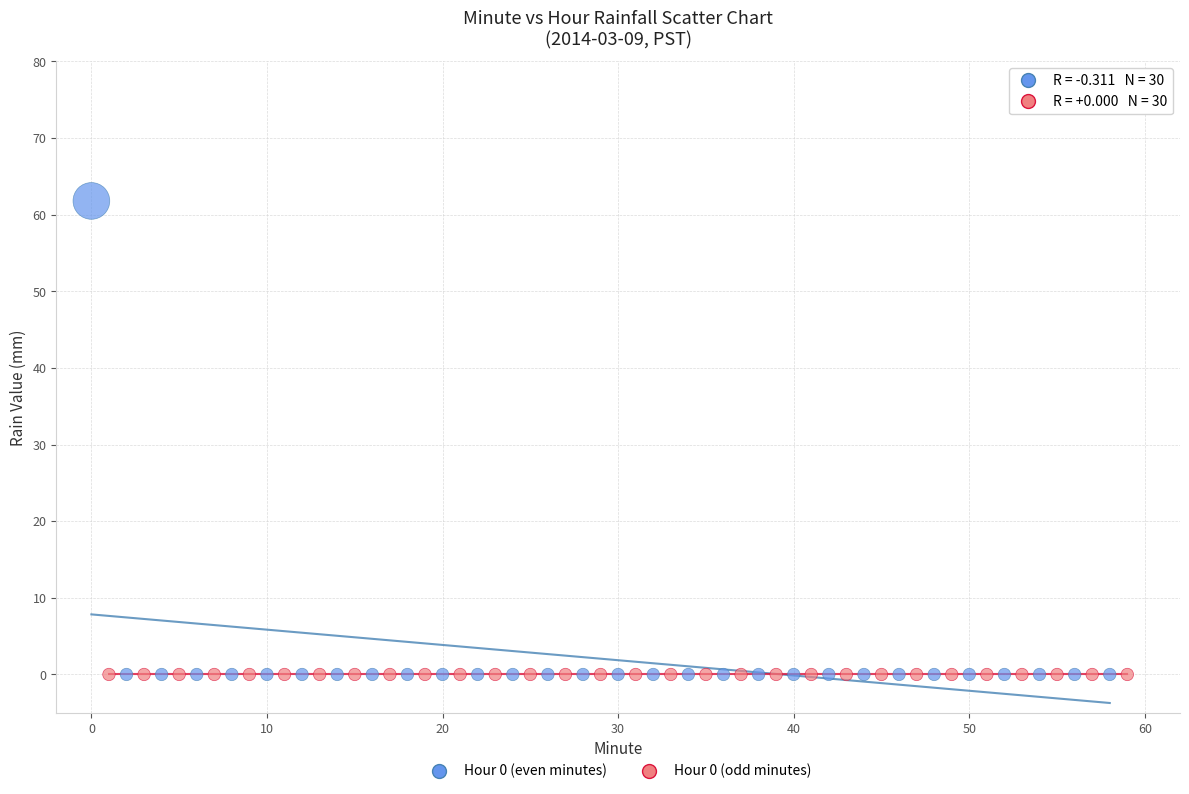

Which series reaches the maximum Y coordinate?

Hour 0 (even minutes)